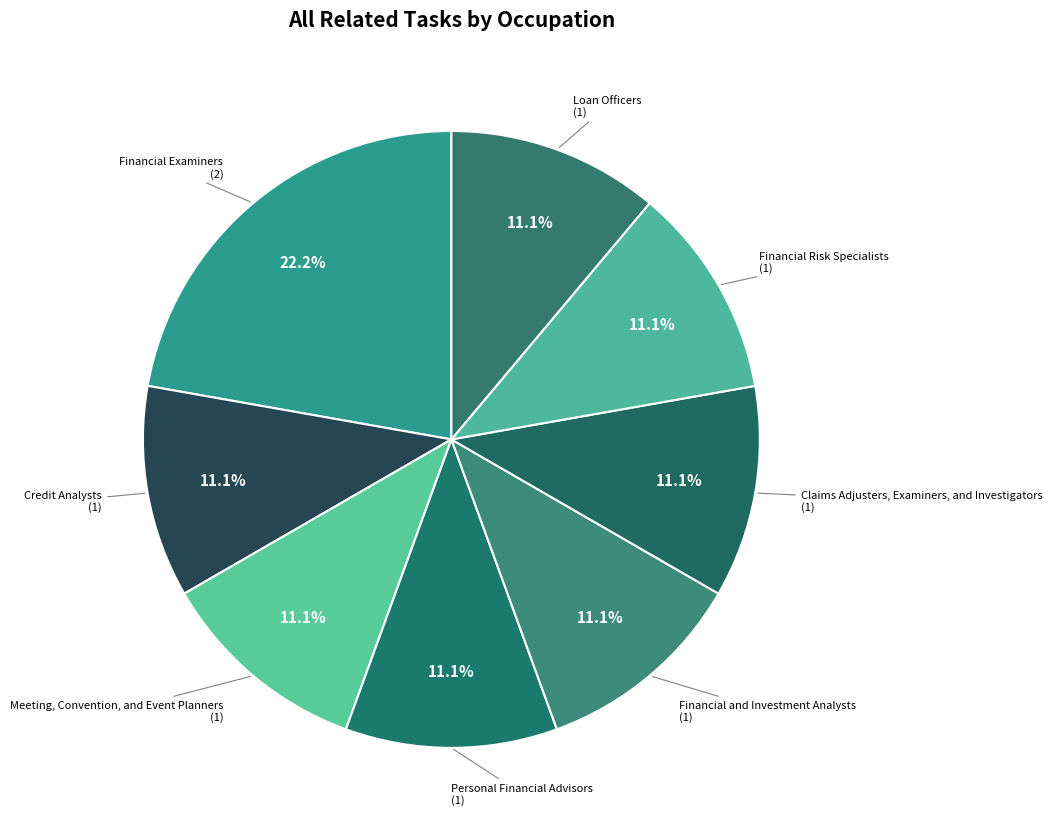

How many slices are in this pie chart?

8